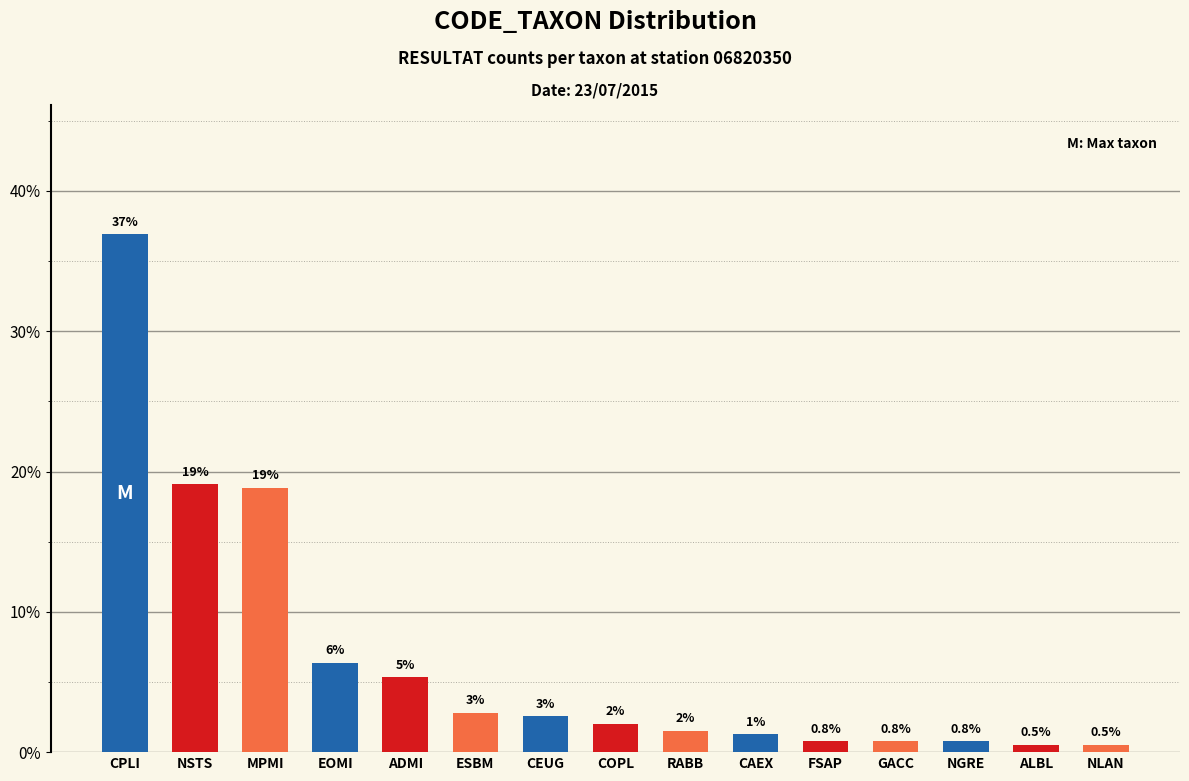

Count the number of values greater than 2.

8